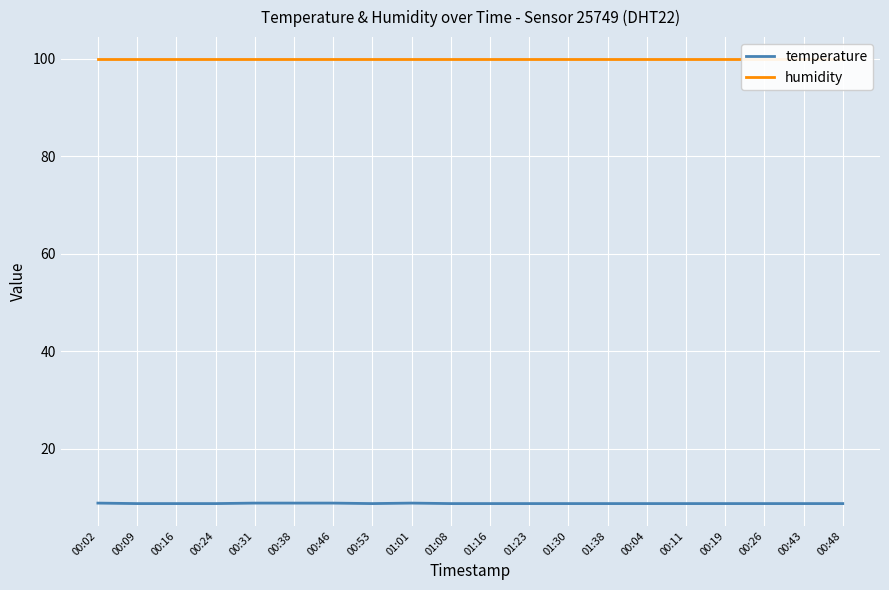

At 01:38, list the series in order from largest to smallest.

humidity, temperature